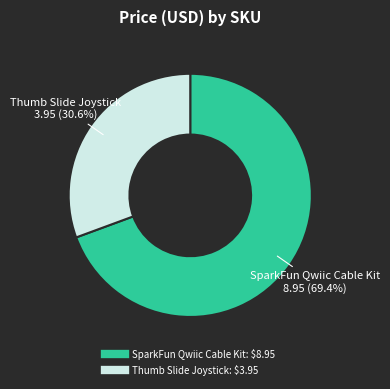

Does any single category account for the majority?

Yes